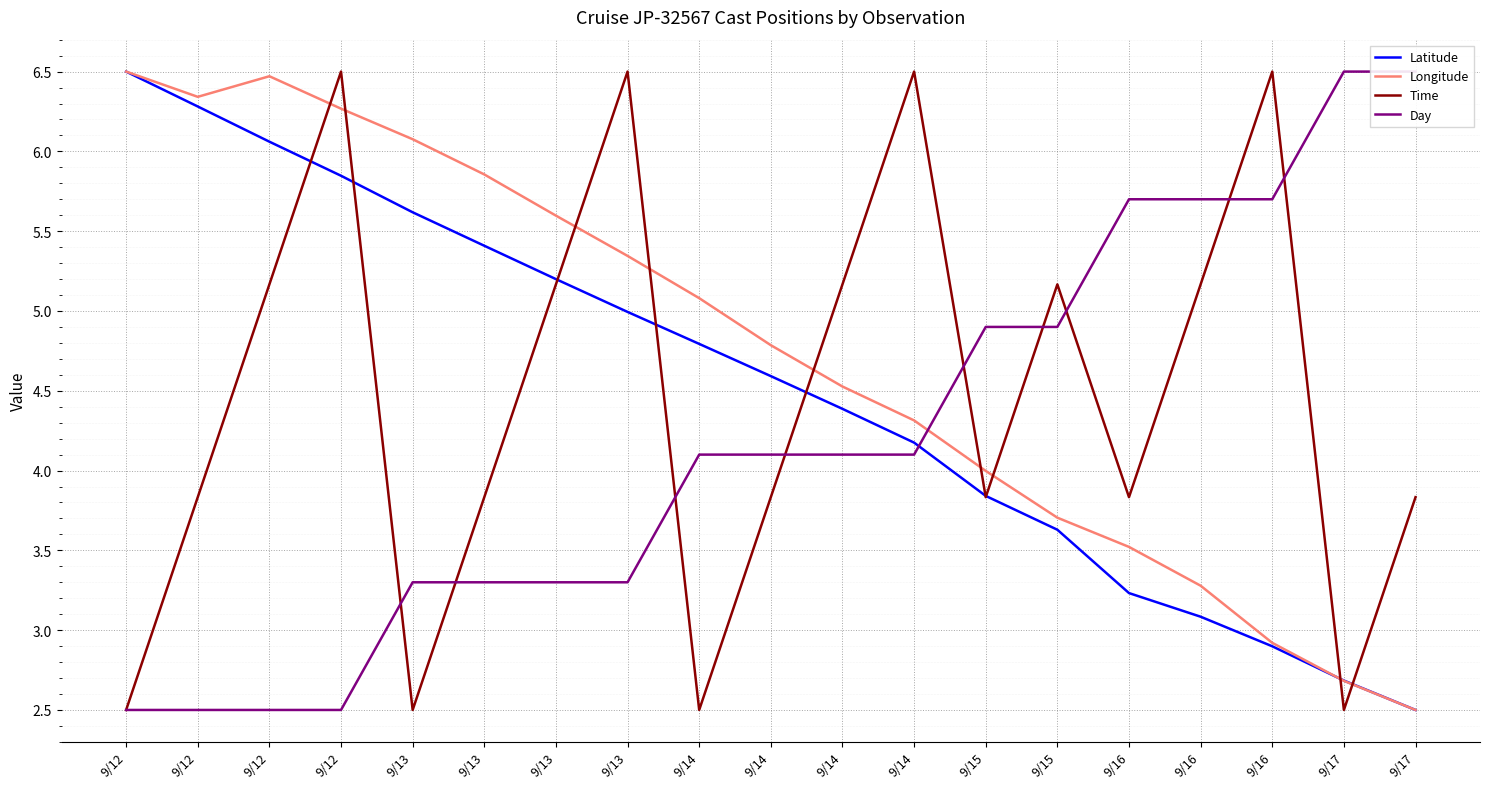

What is the difference between the highest and lowest values at 9/16?

2.5